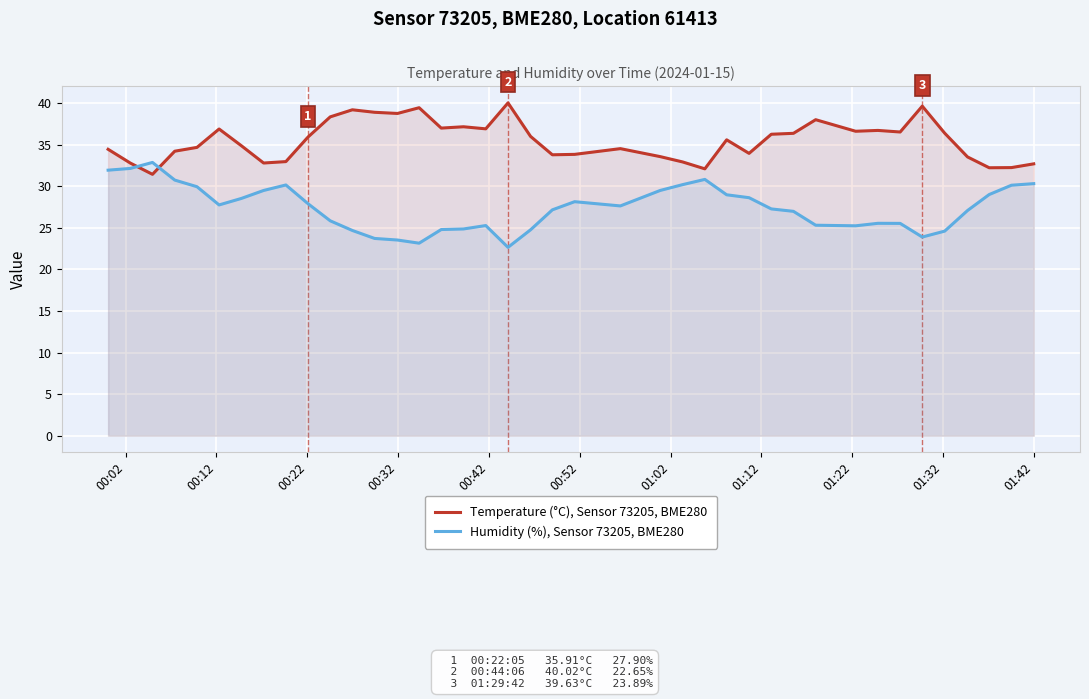

Which series ends up on top after the final intersection of Humidity (%), Sensor 73205, BME280 and Temperature (°C), Sensor 73205, BME280?

Temperature (°C), Sensor 73205, BME280